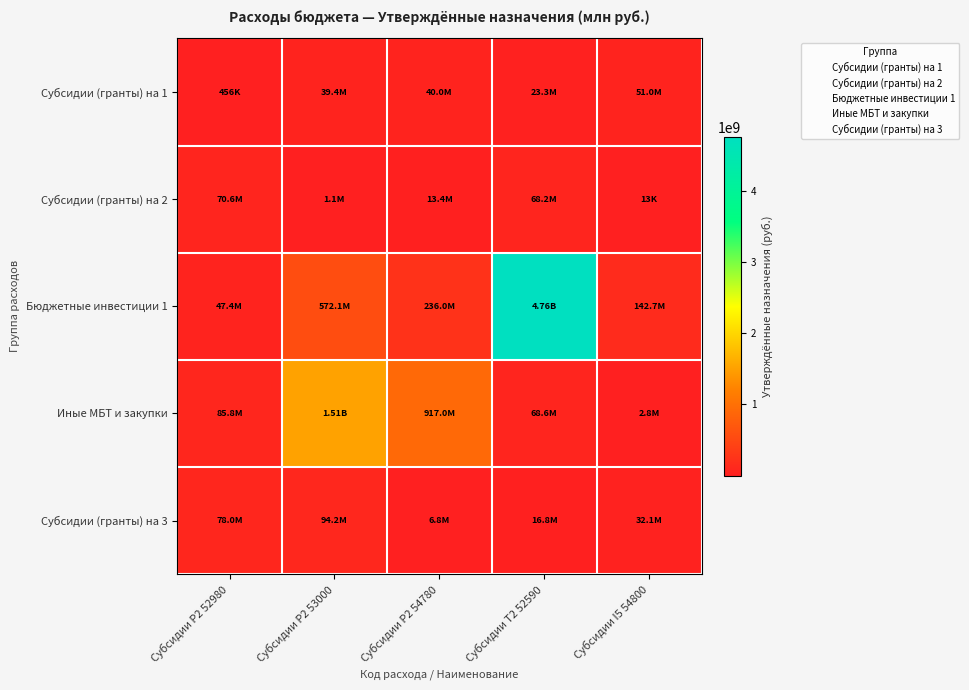

Reading right to left, transcribe all the data shown in this chart.

Субсидии (гранты) на 1: Субсидии I5 54800=50950744.2	Субсидии T2 52590=23256326.5	Субсидии P2 54780=40000000.0	Субсидии P2 53000=39354243.0	Субсидии P2 52980=456065.8
Субсидии (гранты) на 2: Субсидии I5 54800=13200.0	Субсидии T2 52590=68160800.0	Субсидии P2 54780=13427226.0	Субсидии P2 53000=1118200.0	Субсидии P2 52980=70597215.0
Бюджетные инвестиции 1: Субсидии I5 54800=142660753.3	Субсидии T2 52590=4759337145.9	Субсидии P2 54780=235967213.2	Субсидии P2 53000=572150000.0	Субсидии P2 52980=47402300.0
Иные МБТ и закупки: Субсидии I5 54800=2828460.0	Субсидии T2 52590=68600000.0	Субсидии P2 54780=917030600.0	Субсидии P2 53000=1513719824.6	Субсидии P2 52980=85807055.6
Субсидии (гранты) на 3: Субсидии I5 54800=32075510.2	Субсидии T2 52590=16831836.7	Субсидии P2 54780=6785000.0	Субсидии P2 53000=94207193.1	Субсидии P2 52980=78012000.0